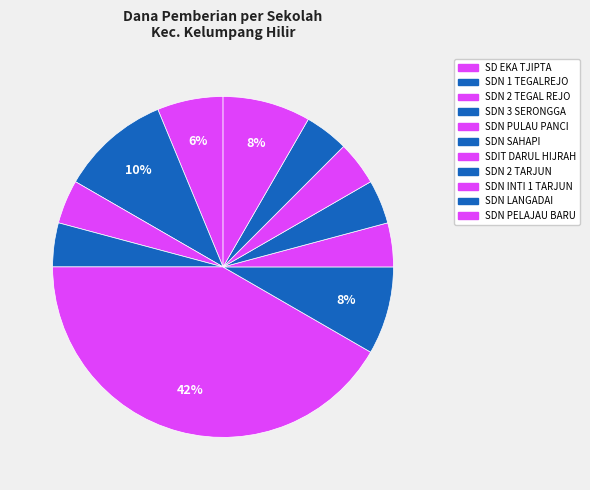

Which category has the smallest portion of the pie?

SD NEGERI 2 TEGAL REJO